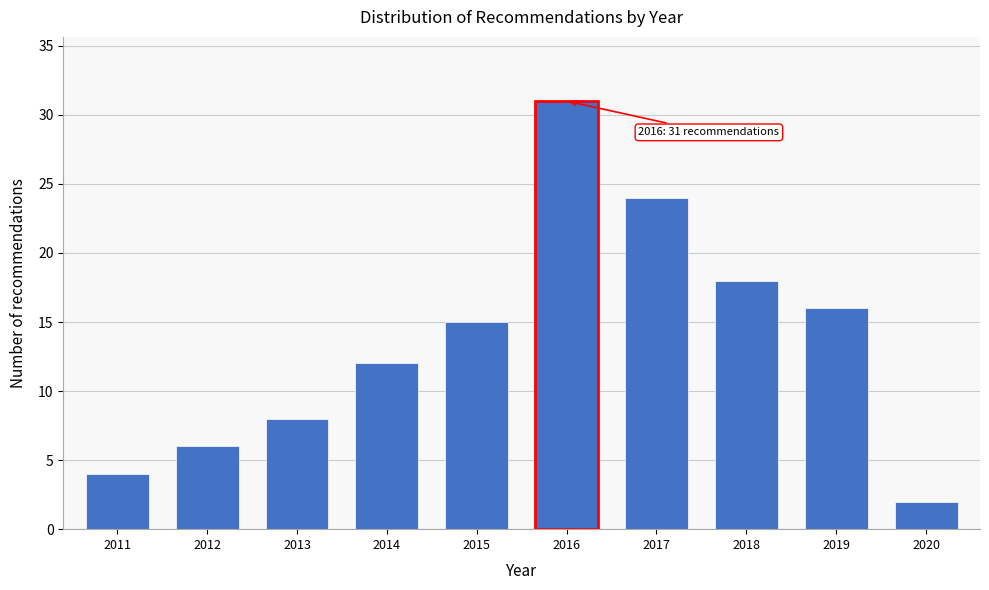

Reading right to left, extract all data points from this chart.

2	16	18	24	31	15	12	8	6	4